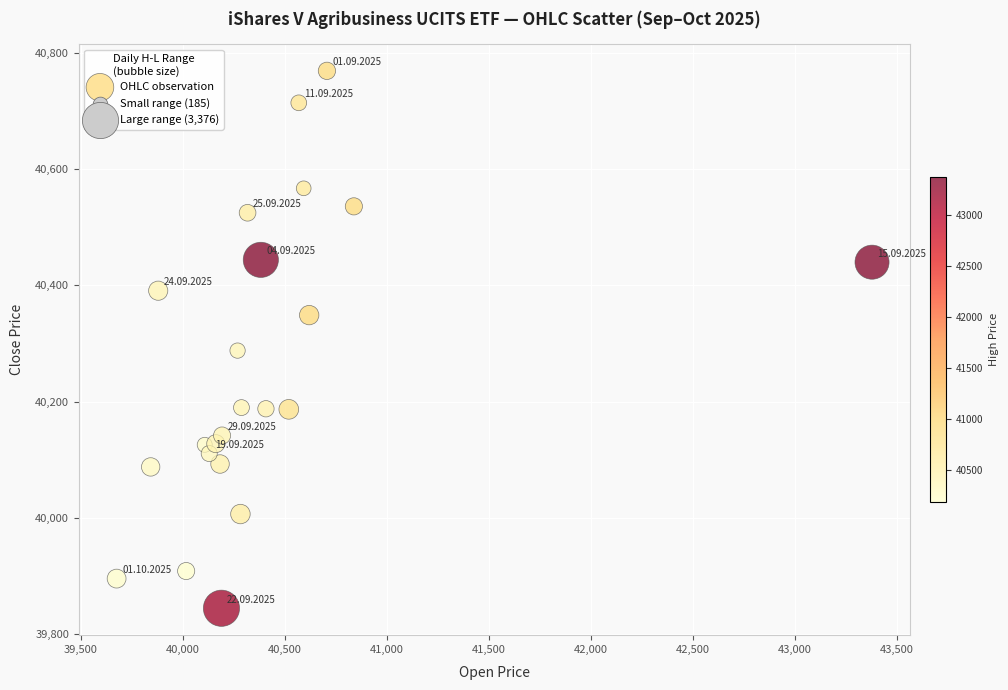

What Y value in the scatter plot is closest to 40307?

40288